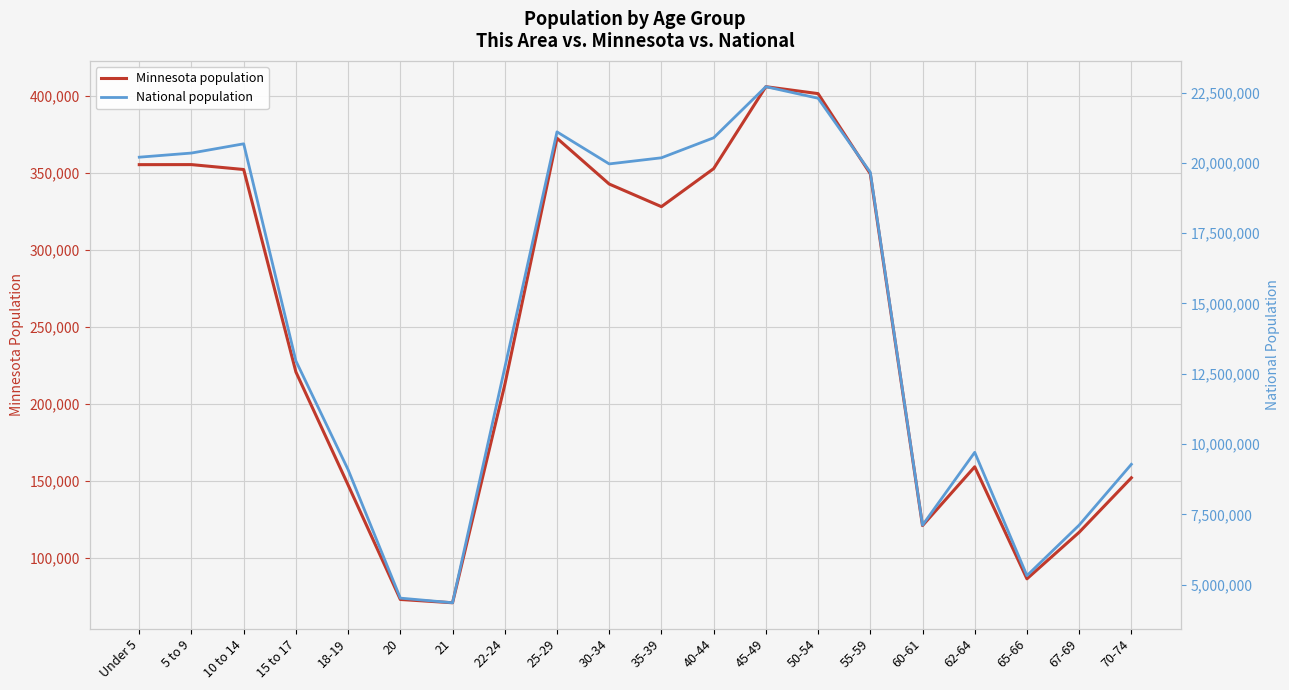

Which series changed the most between 5 to 9 and 40-44?

National